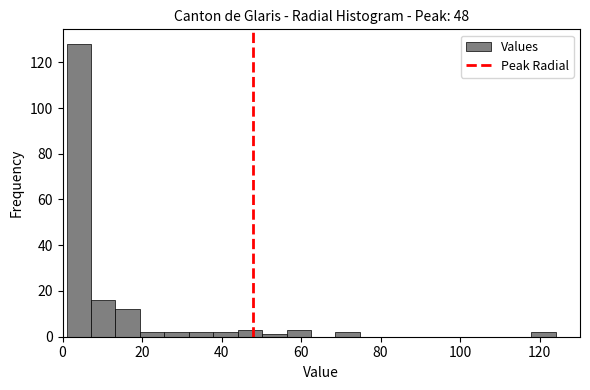

Around what value on the x-axis is the tallest bar? Give the approximate position of its centre, as read against the axis.

4